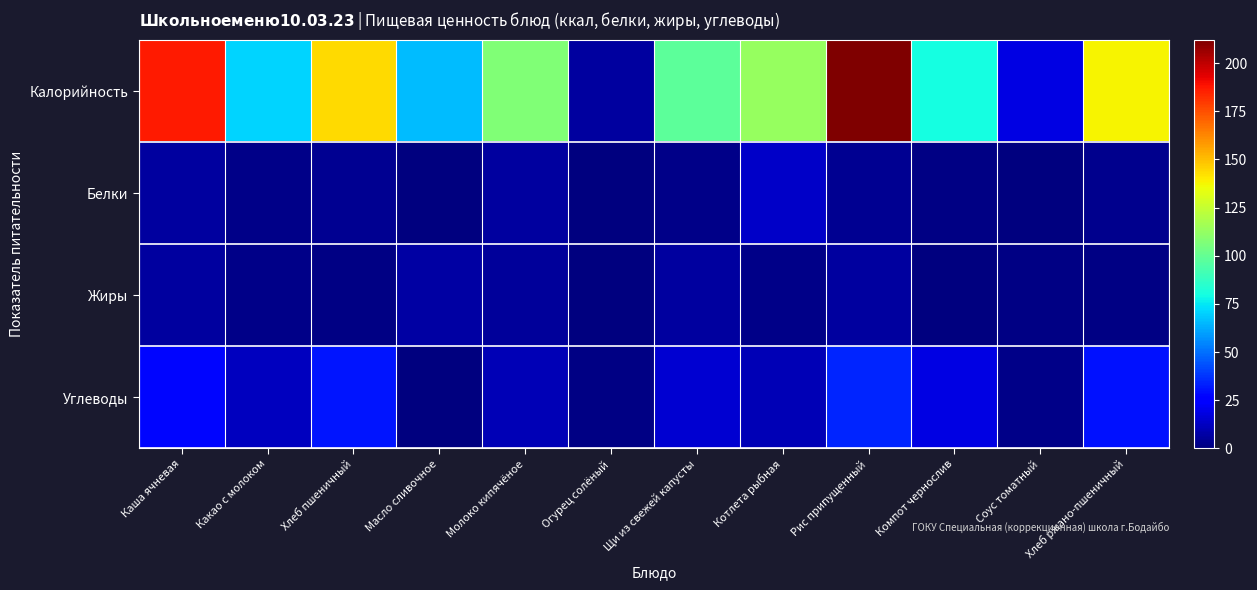

Reading left to right, what are all the values shown in this chart?

Калорийность: Каша ячневая=187.0	Какао с молоком=71.0	Хлеб пшеничный=144.0	Масло сливочное=66.0	Молоко кипячёное=107.0	Огурец солёный=6.0	Щи из свежей капусты=98.0	Котлета рыбная=113.0	Рис припущенный=212.0	Компот чернослив=80.0	Соус томатный=19.0	Хлеб ржано-пшеничный=138.0
Белки: Каша ячневая=6.0	Какао с молоком=2.0	Хлеб пшеничный=4.0	Масло сливочное=0.0	Молоко кипячёное=6.0	Огурец солёный=0.0	Щи из свежей капусты=2.0	Котлета рыбная=14.0	Рис припущенный=4.0	Компот чернослив=1.0	Соус томатный=0.0	Хлеб ржано-пшеничный=3.0
Жиры: Каша ячневая=6.0	Какао с молоком=2.0	Хлеб пшеничный=1.0	Масло сливочное=7.0	Молоко кипячёное=5.0	Огурец солёный=0.0	Щи из свежей капусты=6.0	Котлета рыбная=2.0	Рис припущенный=6.5	Компот чернослив=0.0	Соус томатный=1.0	Хлеб ржано-пшеничный=1.0
Углеводы: Каша ячневая=28.0	Какао с молоком=12.0	Хлеб пшеничный=31.0	Масло сливочное=0.0	Молоко кипячёное=10.0	Огурец солёный=1.0	Щи из свежей капусты=15.0	Котлета рыбная=10.0	Рис припущенный=34.0	Компот чернослив=19.0	Соус томатный=2.0	Хлеб ржано-пшеничный=30.0